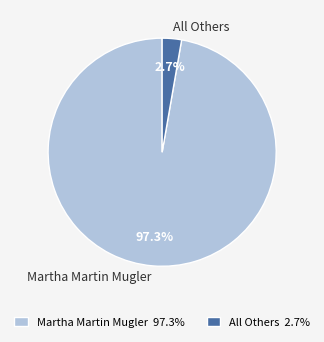

Which slice is the smallest?

All Others